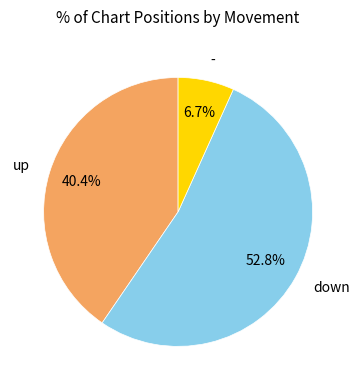

What portion of the pie excludes up?

59.6%